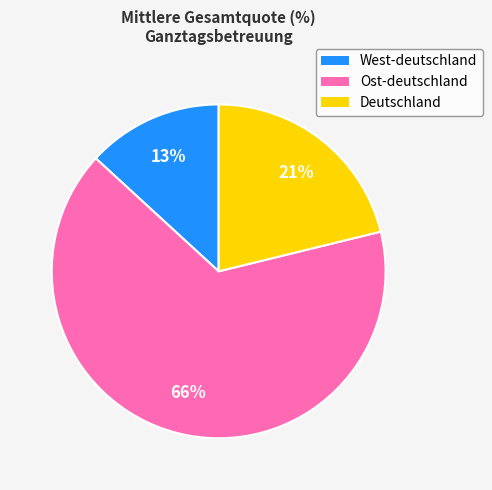

Is it true that Ost-deutschland is 80% of the pie?

False